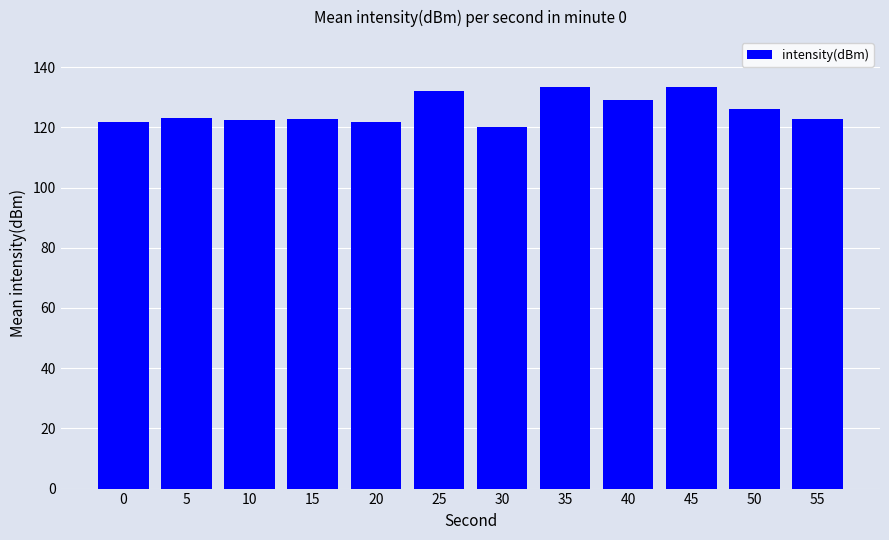

What is the greatest value displayed?

133.5